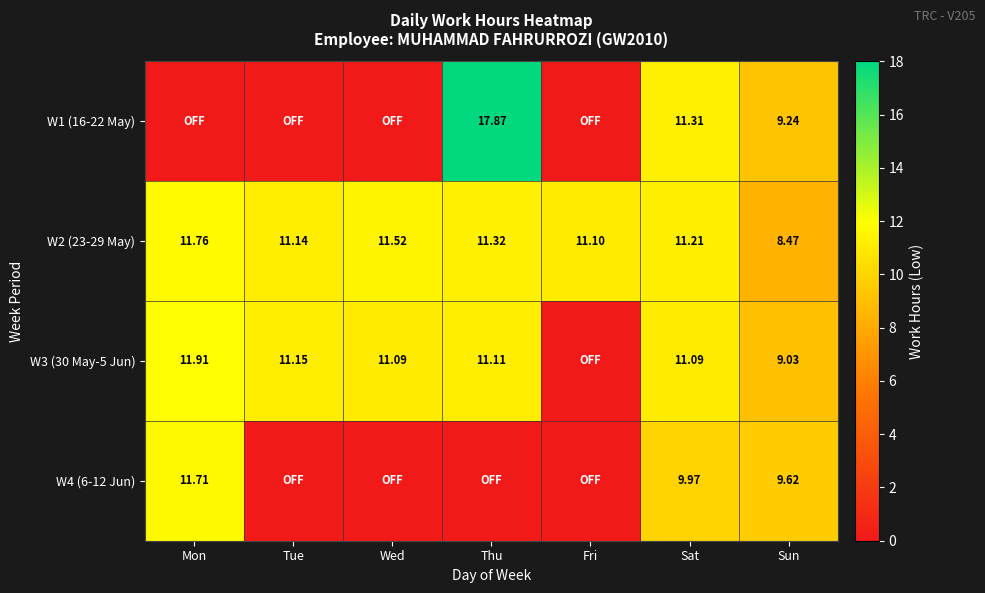

At which label is W2 (23-29 May) closest to 10?

Fri